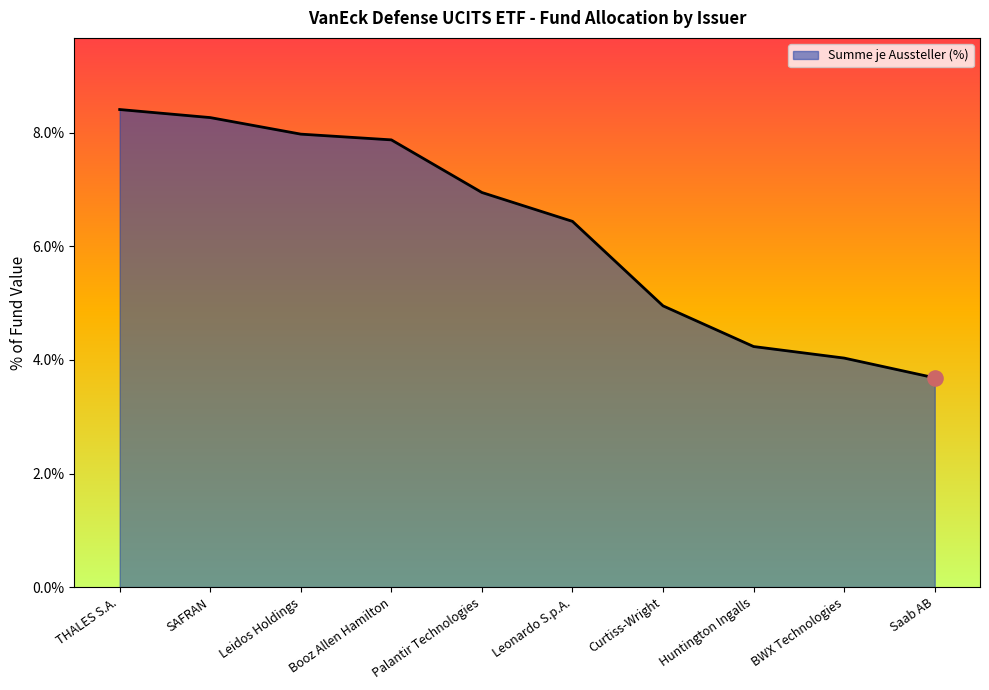

Which has a higher value, THALES S.A. or Booz Allen Hamilton?

THALES S.A.